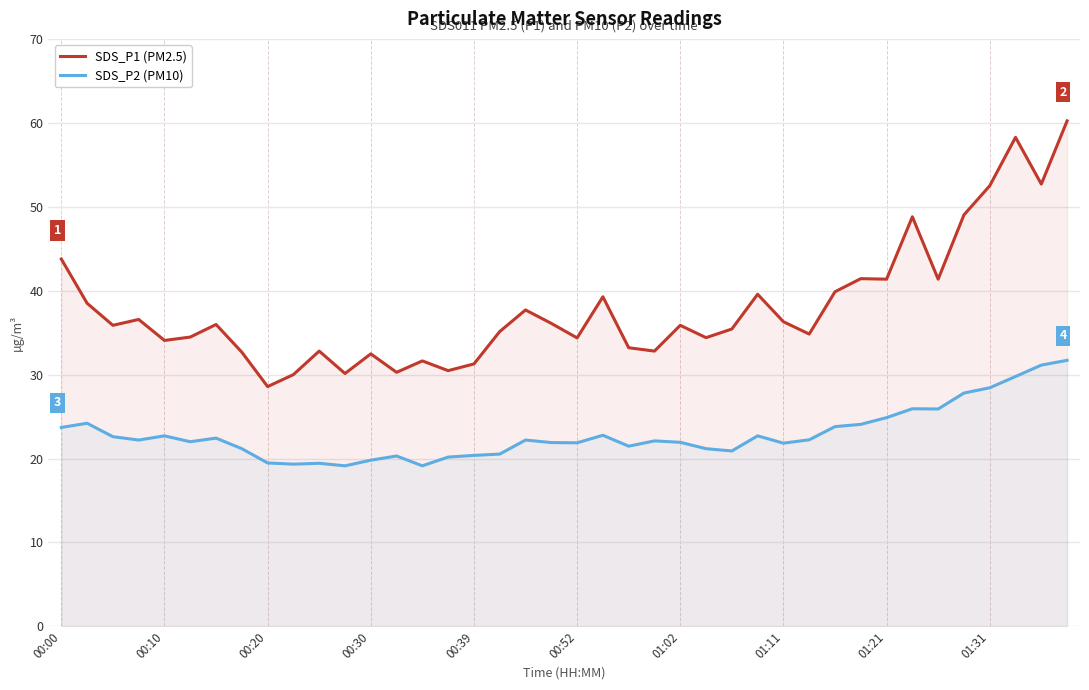

What are all the series names shown in the legend?

SDS_P1 (PM2.5), SDS_P2 (PM10)